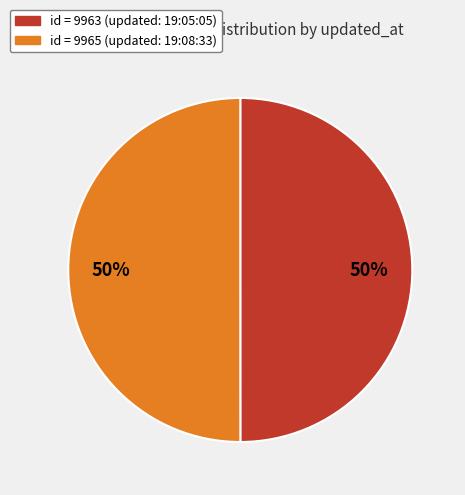

To the nearest percent, what portion does id = 9965 (updated: 19:08:33) represent?

50%